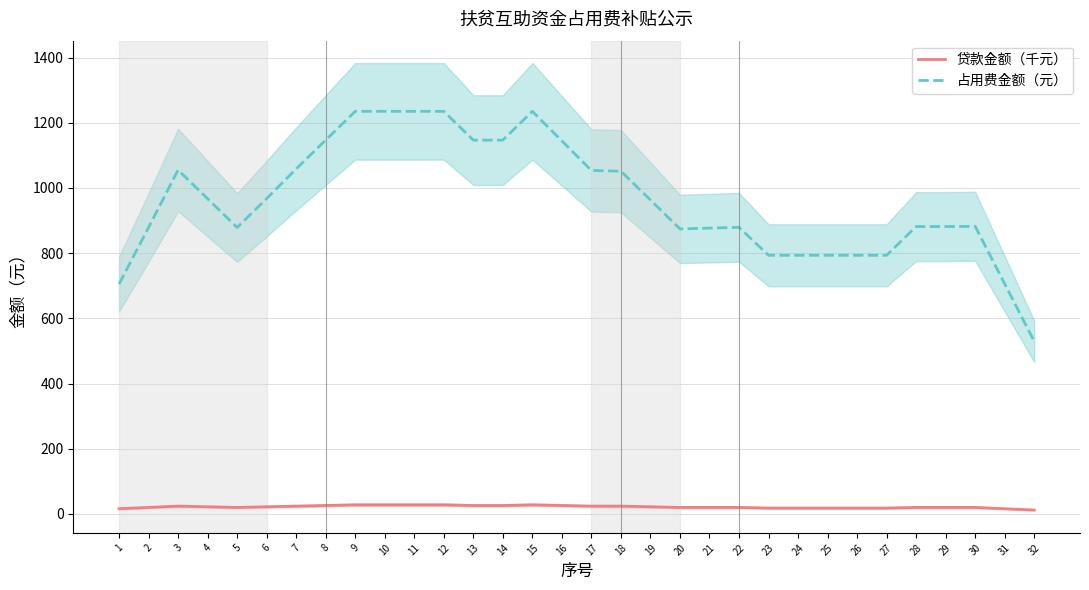

Count the number of categories in the chart.

32